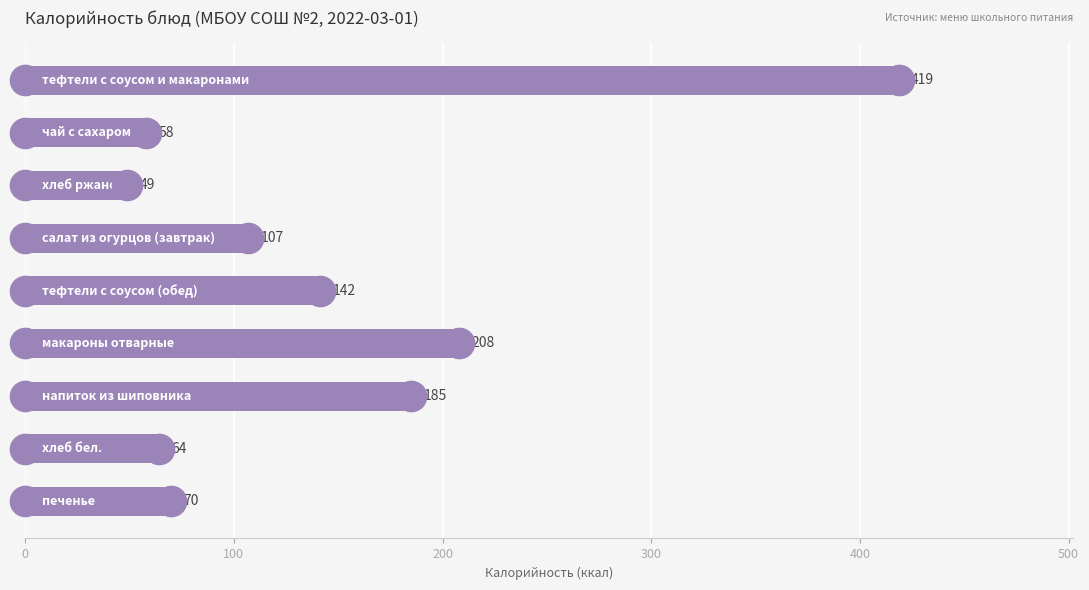

What is the value of the 4th bar from the top?

107.0